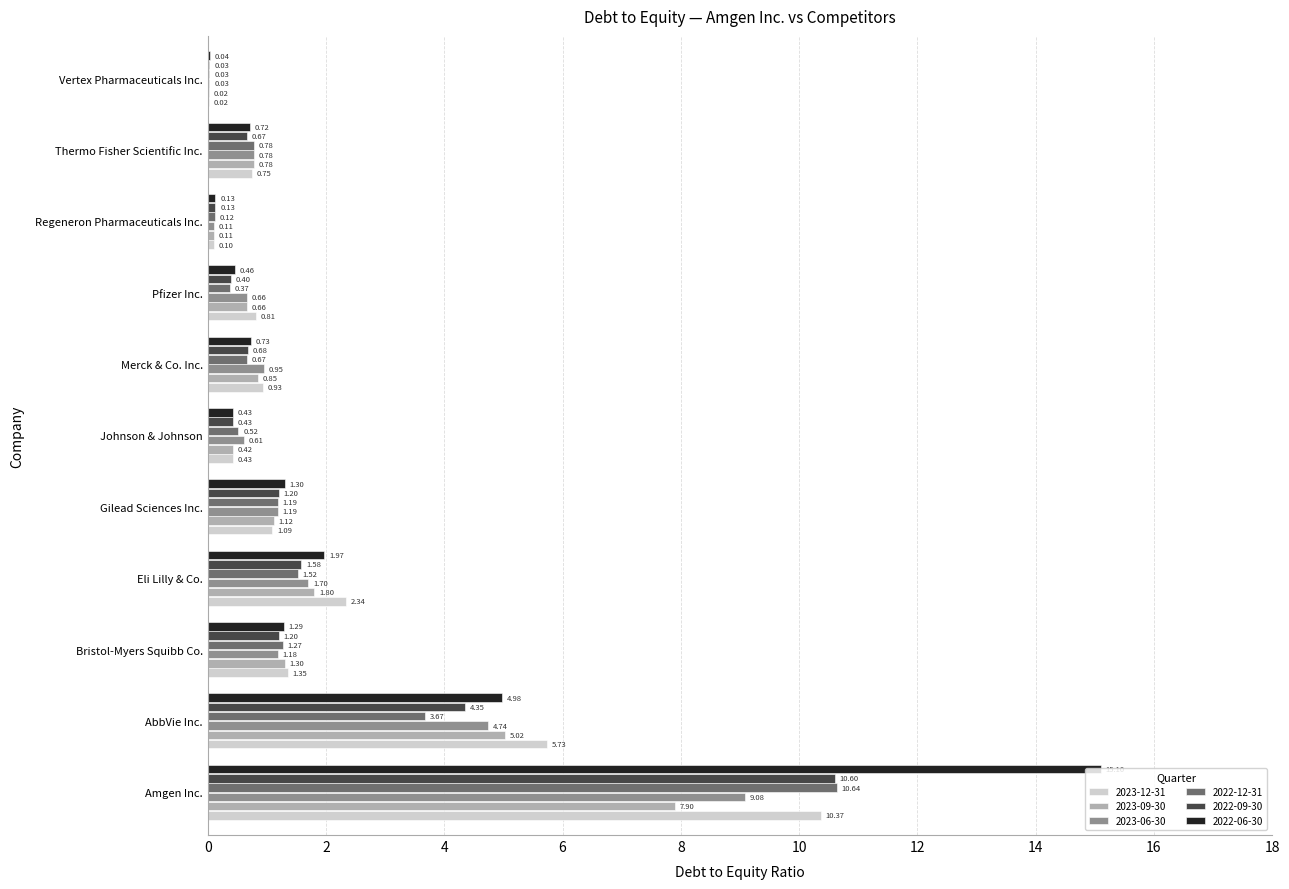

Which series has the largest total across all categories?

2022-06-30